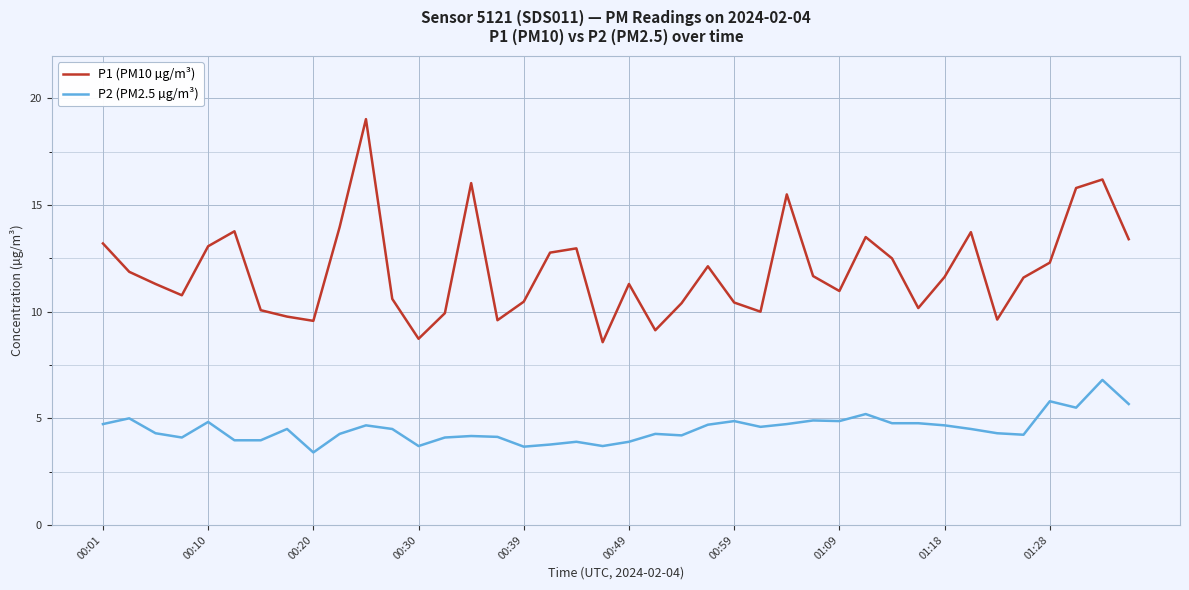

In P1 (PM10 µg/m³), how many points are higher than both neighbors (excluding endpoints)?

10